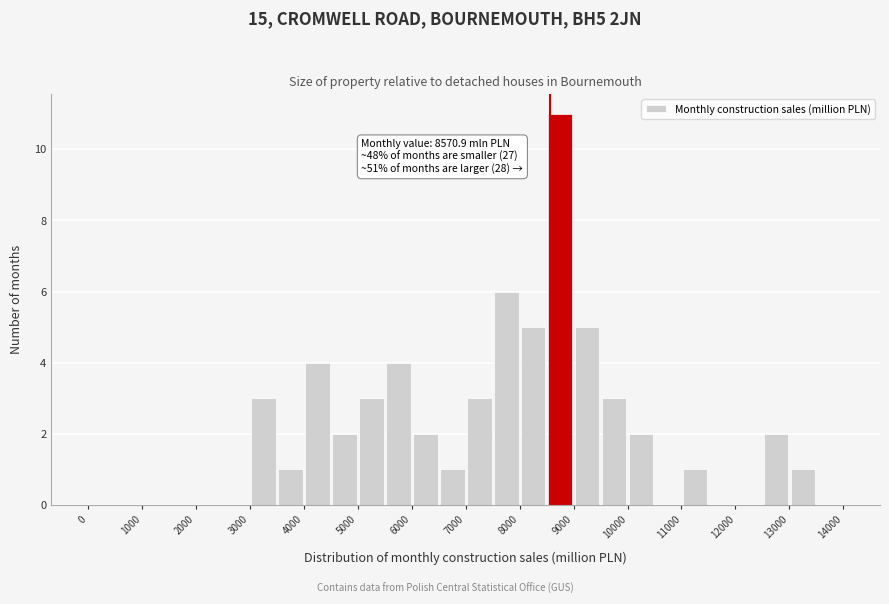

Which range on the x-axis has the tallest bar?

8500 to 9000